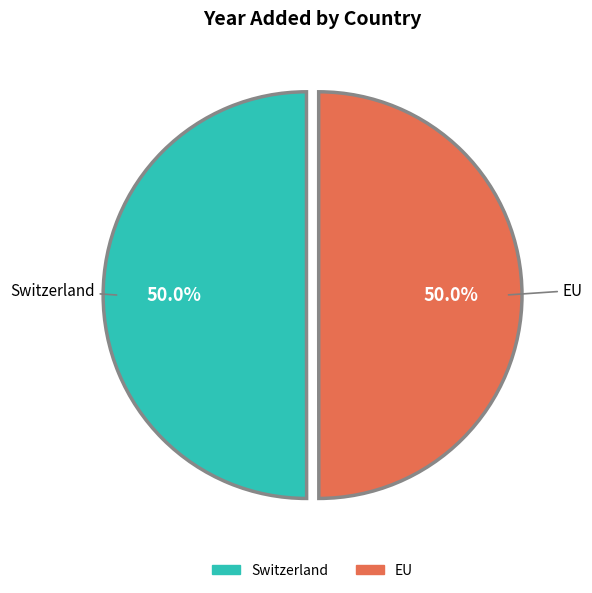

What is the ratio of the value at Switzerland to the value at EU?

1.0